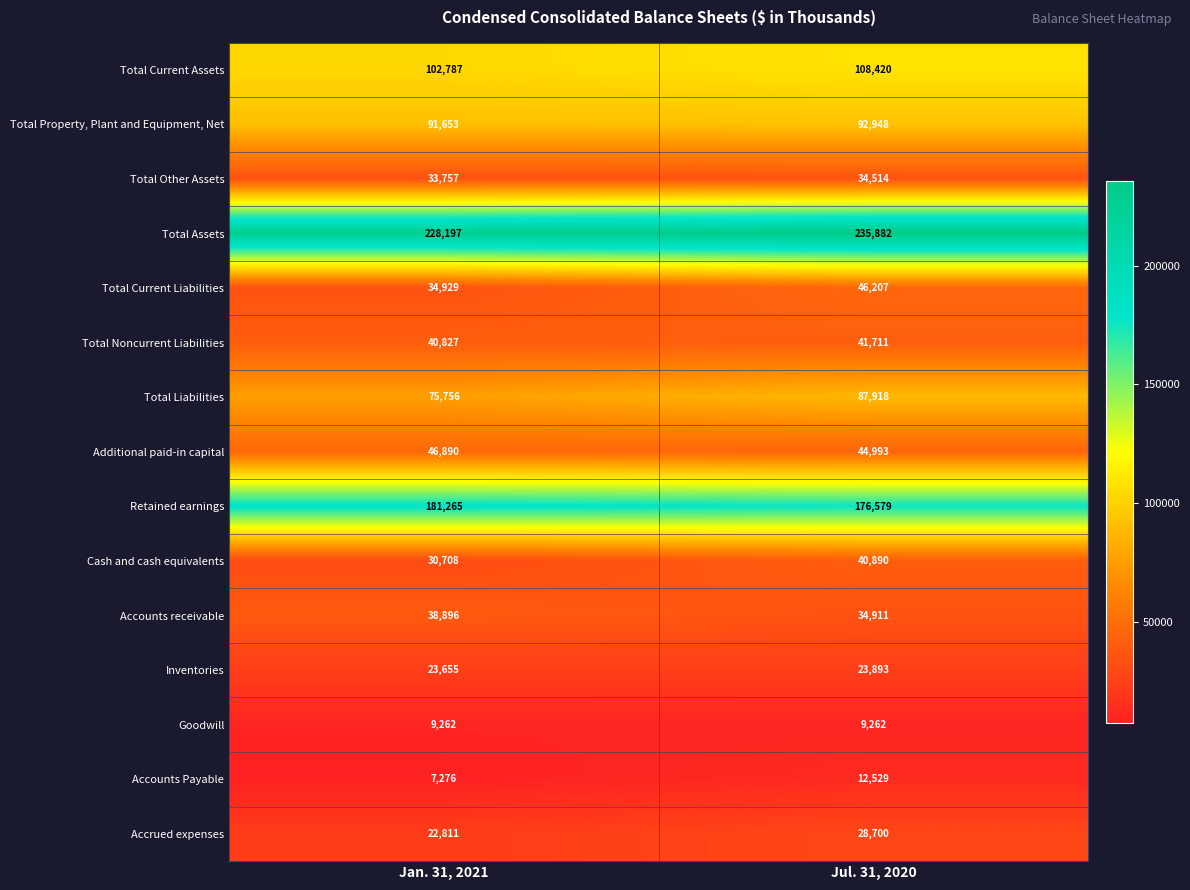

Rank the series at Jan. 31, 2021 from lowest to highest value.

Accounts Payable, Goodwill, Accrued expenses, Inventories, Cash and cash equivalents, Total Other Assets, Total Current Liabilities, Accounts receivable, Total Noncurrent Liabilities, Additional paid-in capital, Total Liabilities, Total Property, Plant and Equipment, Net, Total Current Assets, Retained earnings, Total Assets